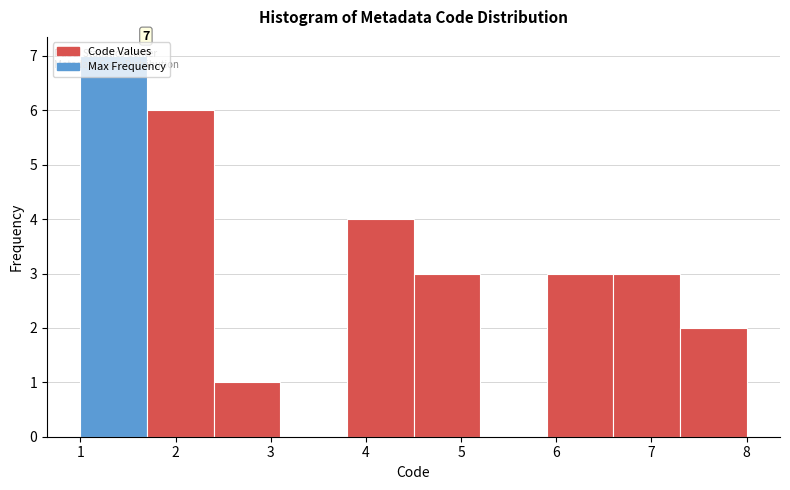

Which range on the x-axis has the tallest bar?

1.0 to 1.7